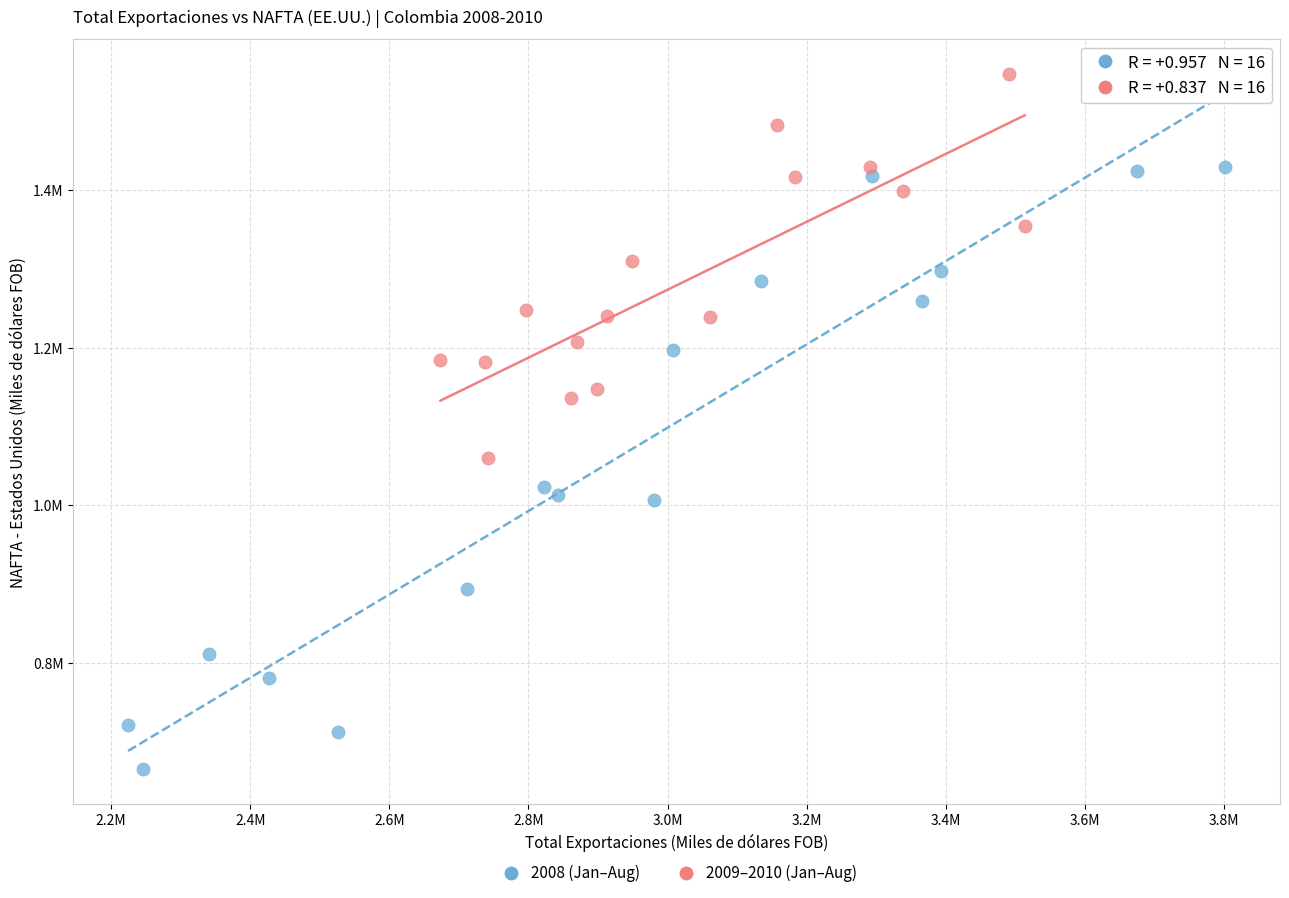

Which series reaches the maximum Y coordinate?

2009–2010 (Jan–Aug)